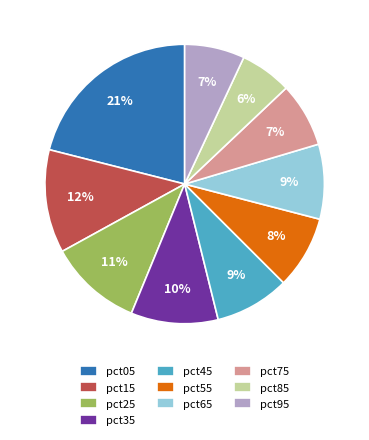

True or false: pct25 accounts for 1% of the total.

False